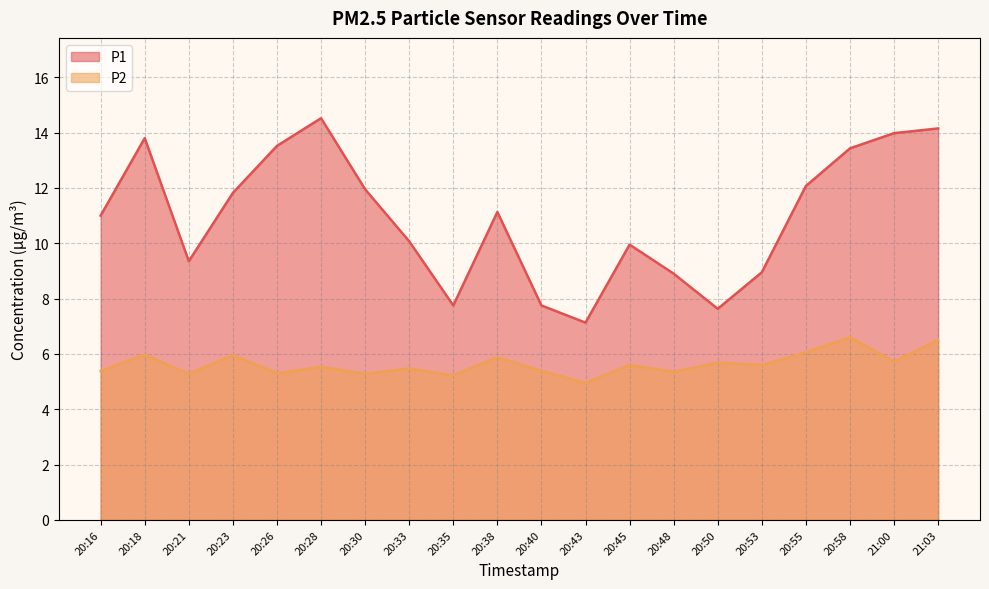

At which category does P2 reach its first local peak?

20:18